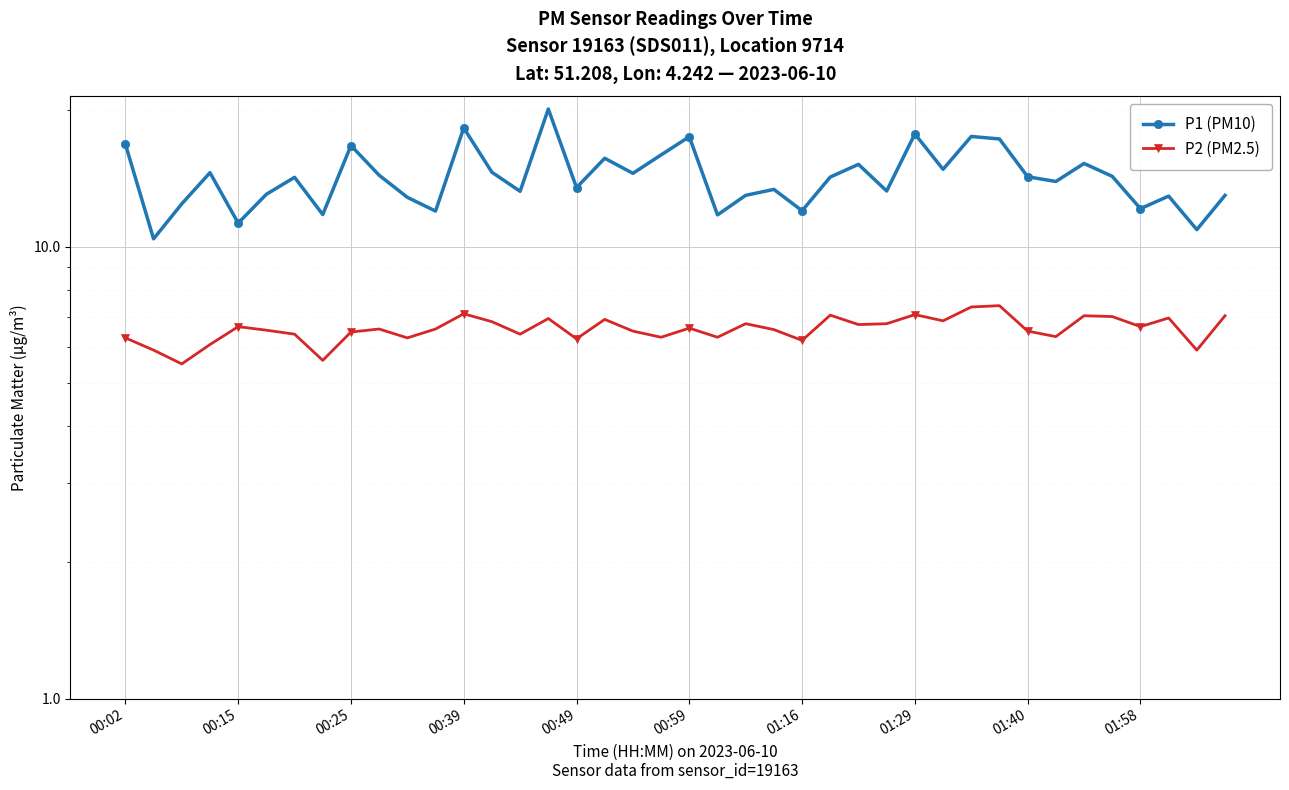

At which label does P2 (PM2.5) first exceed 6?

00:02